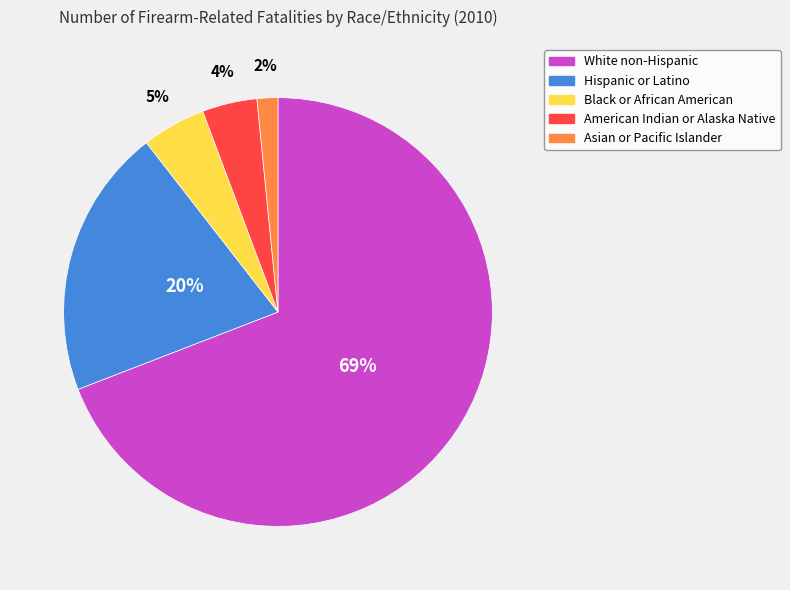

What is the majority slice?

White non-Hispanic